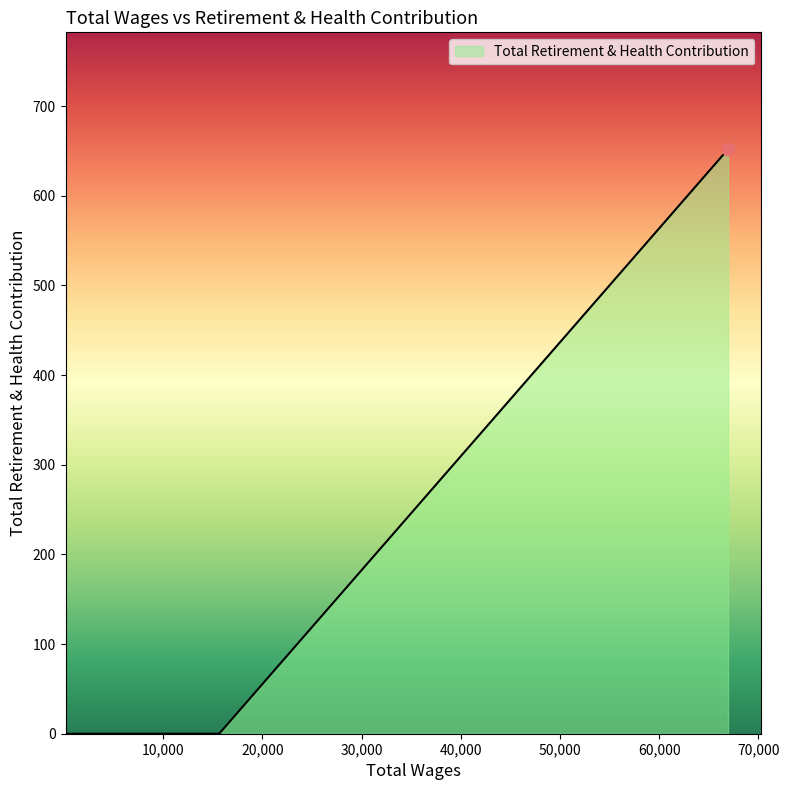

Which has a higher value, 4044.0 or 66936.0?

66936.0